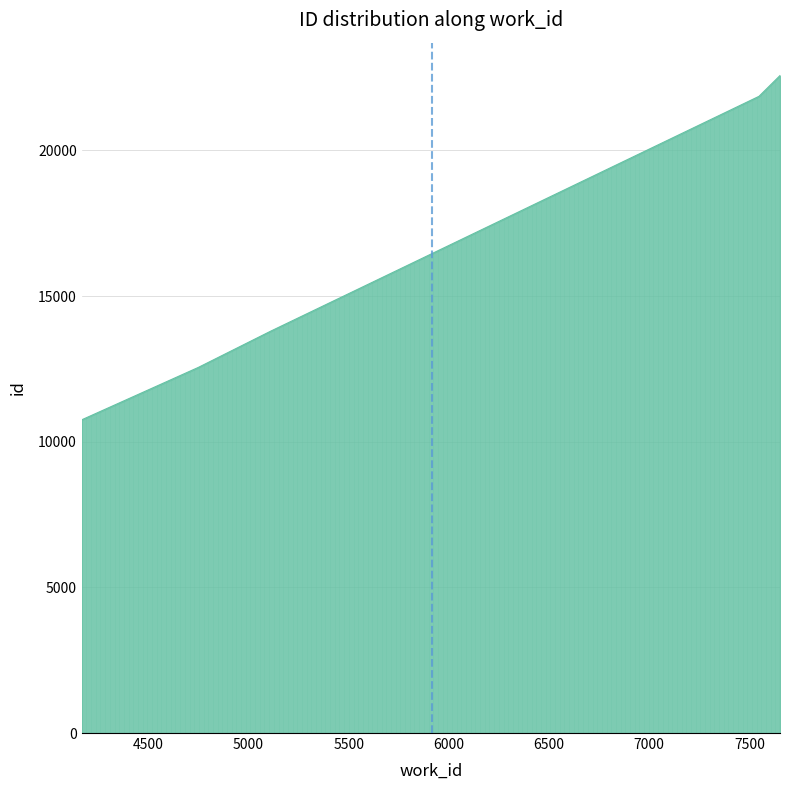

Reading left to right, transcribe all the data shown in this chart.

10751	12532	13720	21854	22568